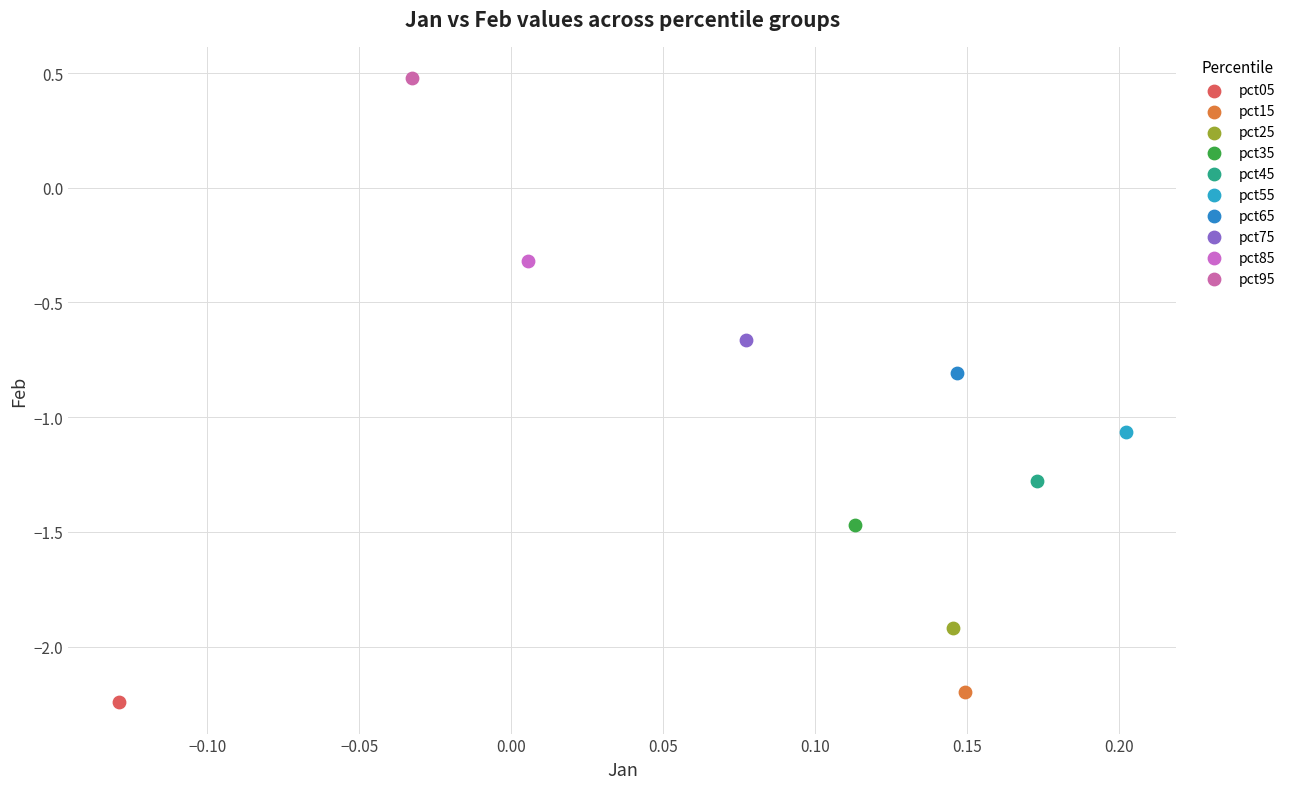

Which series contains the lowest Y value?

pct05